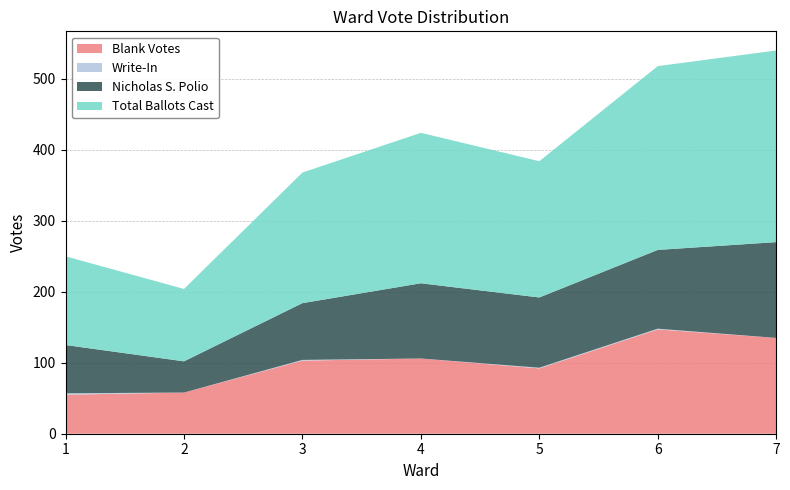

Reading left to right, transcribe all the data shown in this chart.

Blank Votes: 1=55	2=58	3=103	4=106	5=92	6=147	7=135
Write-In: 1=2	2=0	3=1	4=0	5=1	6=1	7=0
Nicholas S. Polio: 1=68	2=44	3=80	4=106	5=99	6=111	7=135
Total Ballots Cast: 1=125	2=102	3=184	4=212	5=192	6=259	7=270